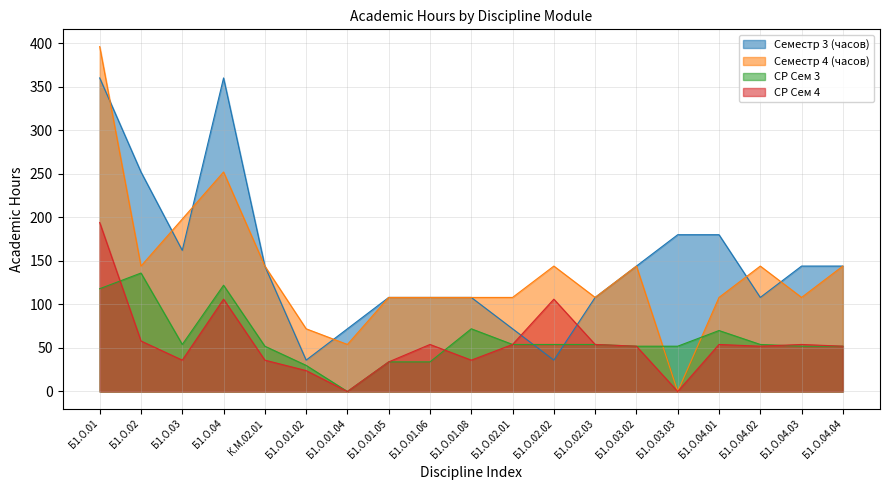

How many lines are shown in the chart?

4